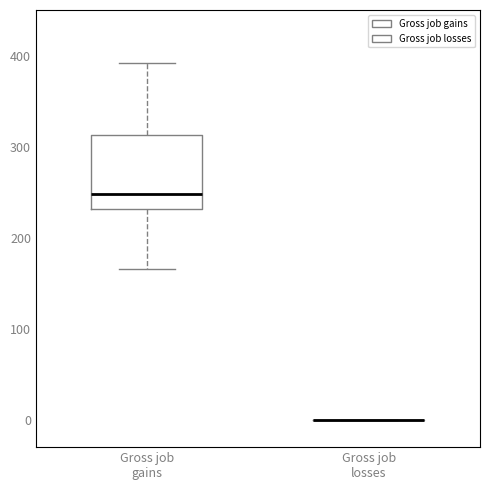

Reading left to right, transcribe this box plot: for each box, give where its median line is, the range the box spans, and where its two whiskers end, as read against the y-axis. The values are not printed on the chart, so give them approximately, as read against the axis.

Gross job gains: median 250, box 230 to 310, whiskers 170 to 390
Gross job losses: box collapsed to a line at 0, whiskers 0 to 0